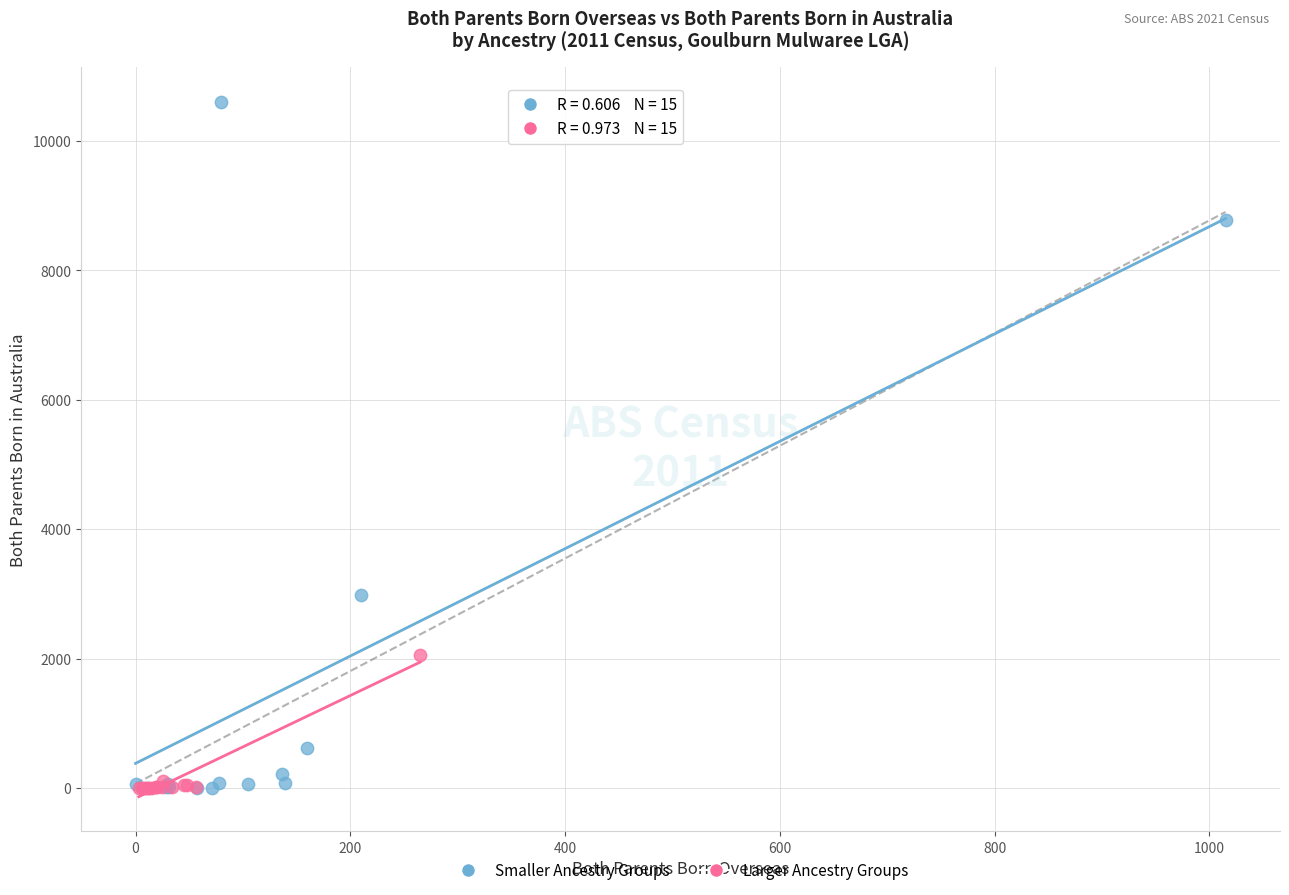

Which series has the largest Y range (max minus min)?

Smaller Ancestry Groups